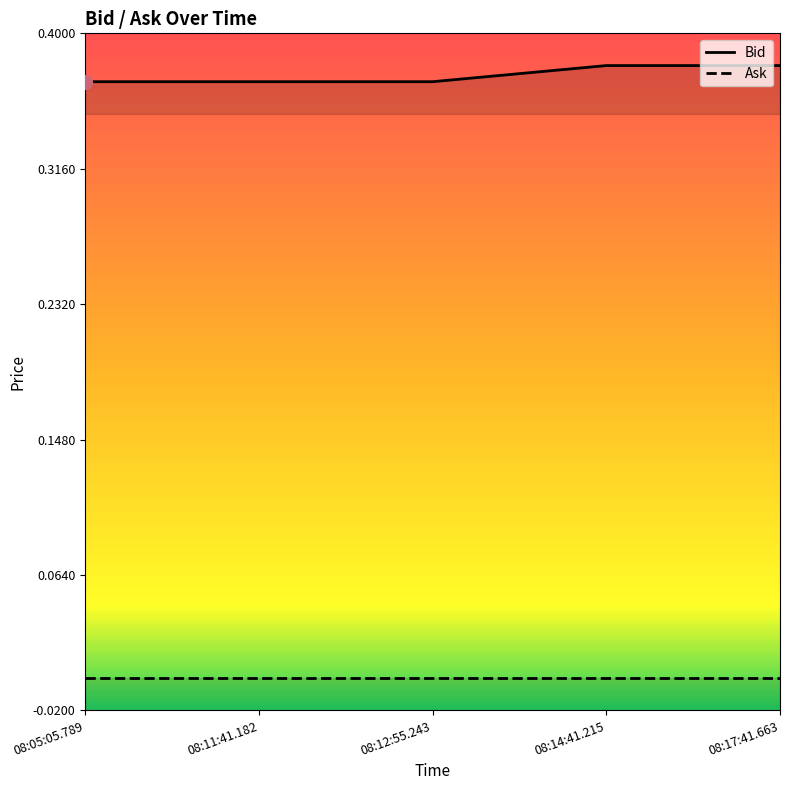

What is the label of the 4th point from the left?

08:14:41.215